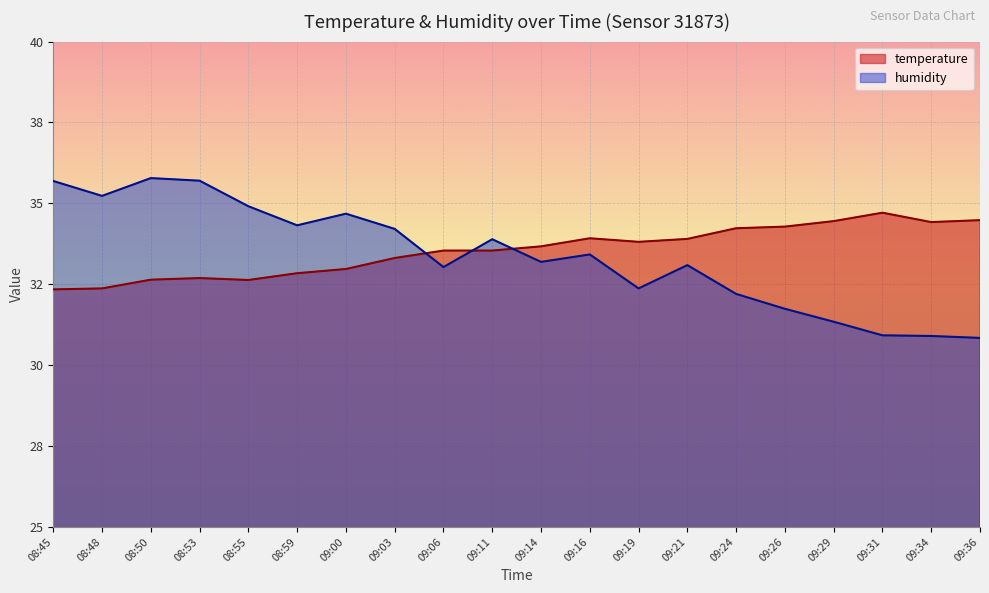

List the series in order of their overall mean, highest first.

temperature, humidity